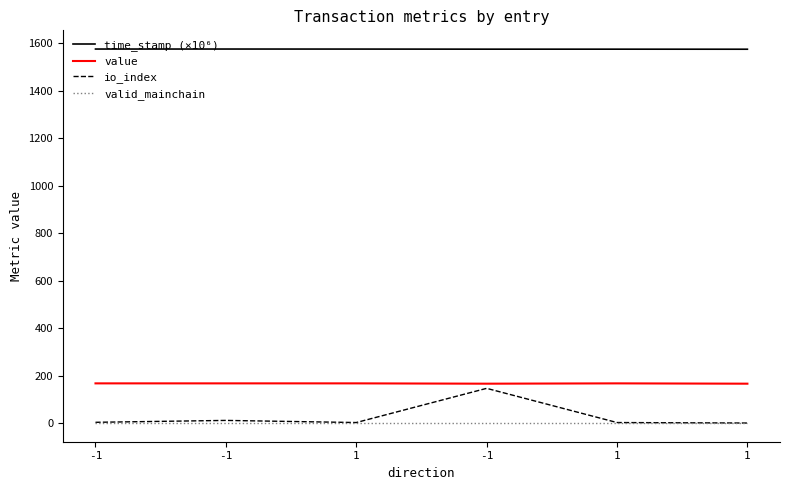

What are all the series names shown in the legend?

time_stamp (×10⁶), value, io_index, valid_mainchain